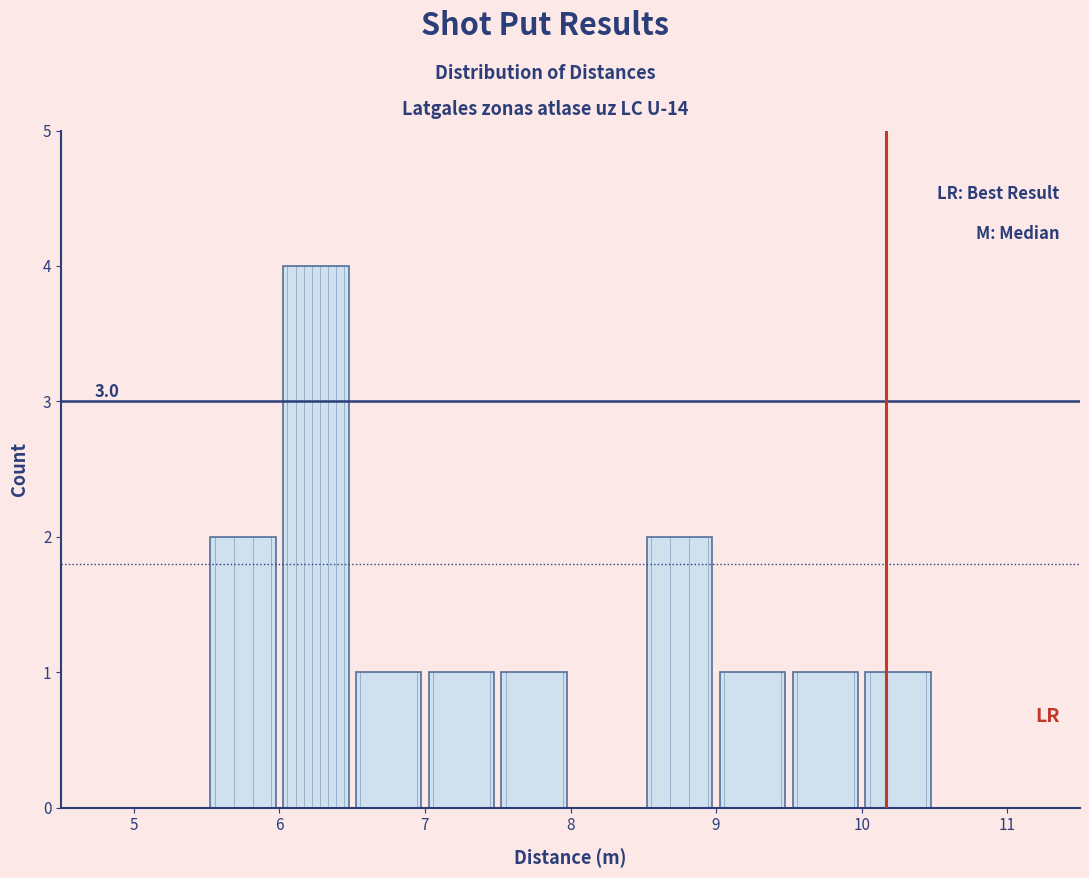

Which range on the x-axis has the tallest bar?

6.0 to 6.5